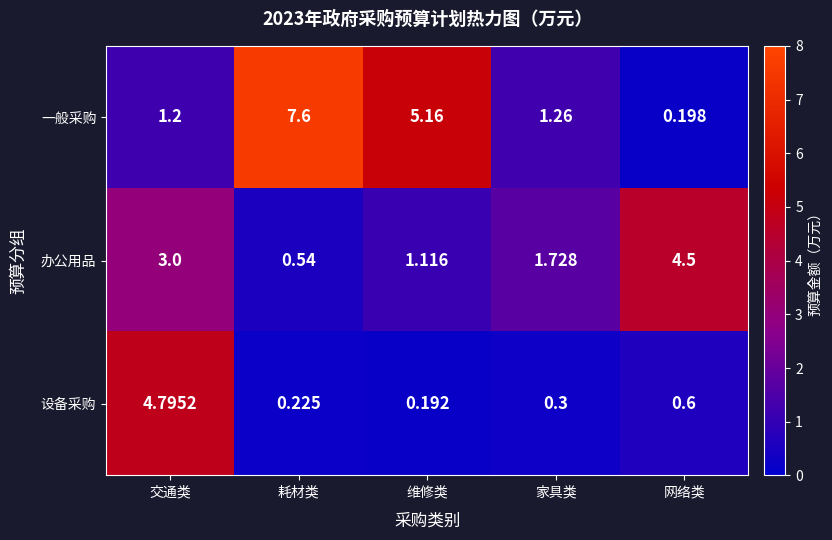

How many series are shown in this chart?

3